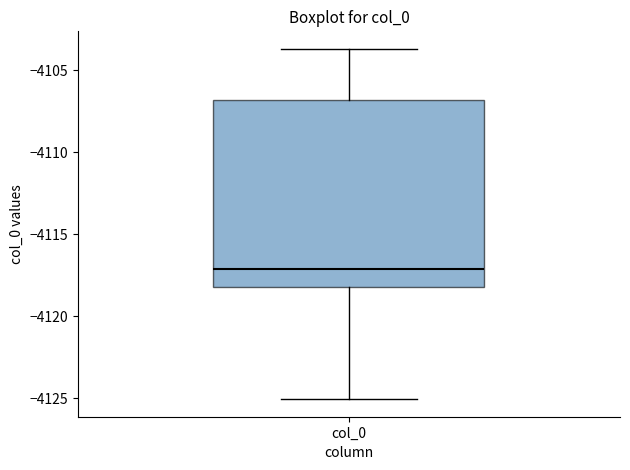

Where is the upper edge of the box for col_0 on the y-axis? The values are not printed on the chart, so give them approximately, as read against the axis.

-4107.0